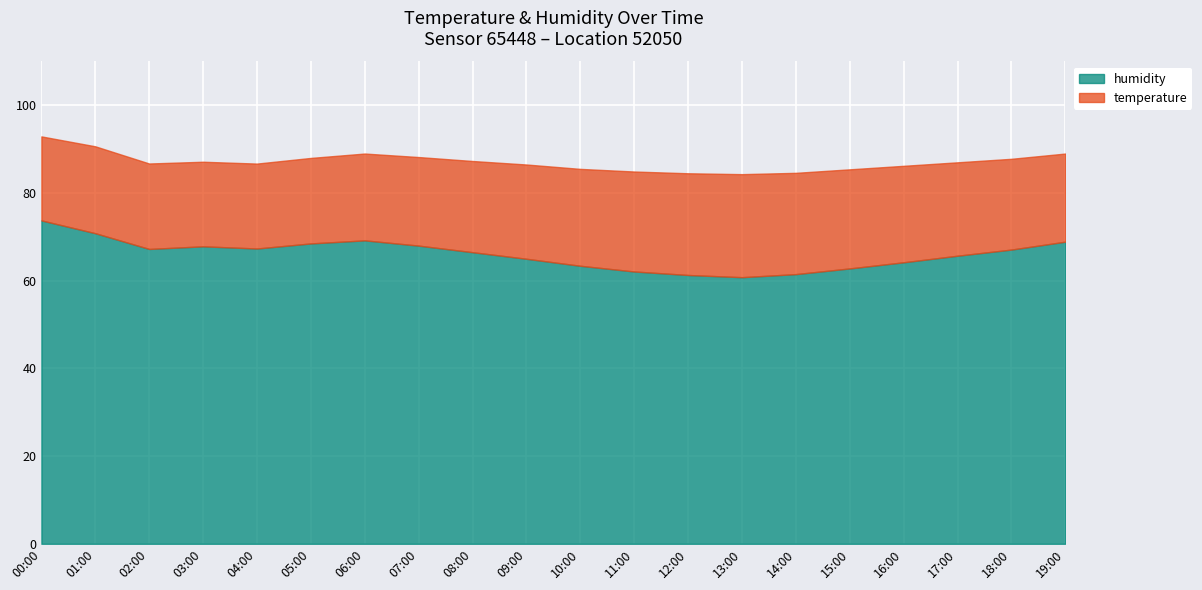

At which label does humidity reach its peak?

00:00